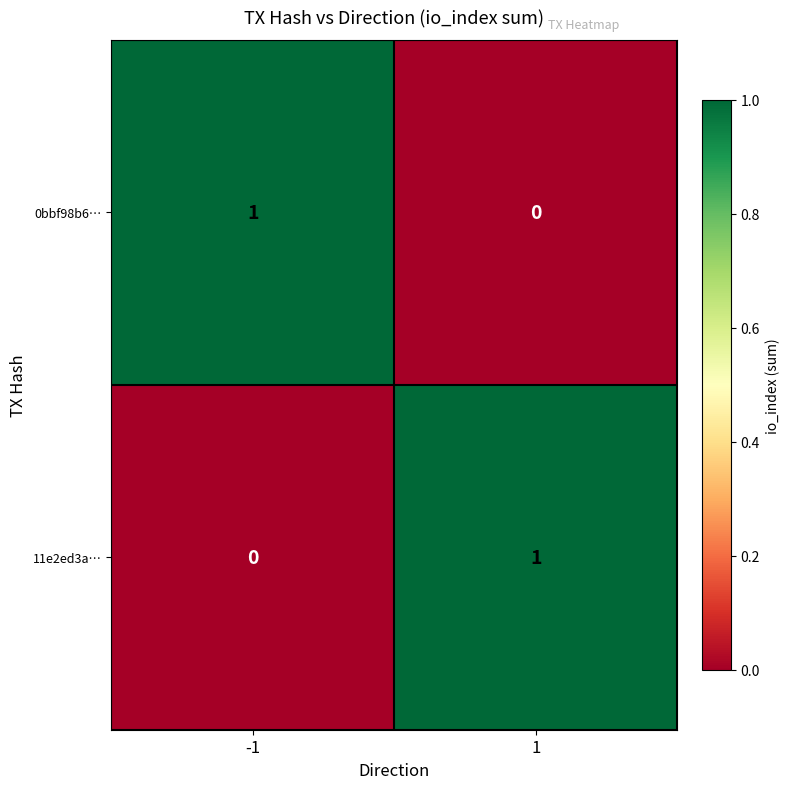

Rank the series at 1 from lowest to highest value.

0bbf98b6…, 11e2ed3a…